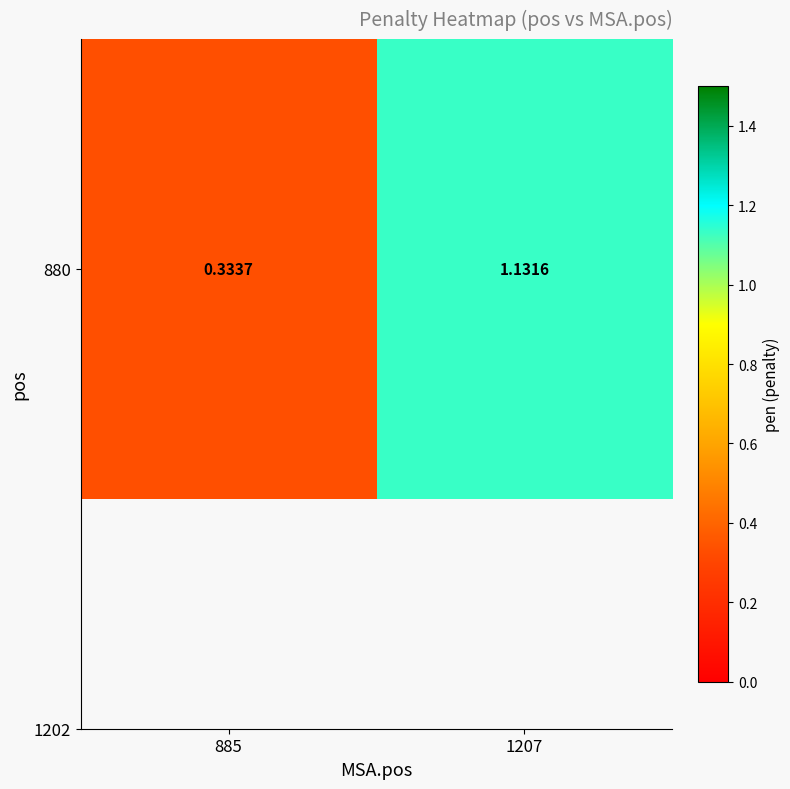

What is the difference between the values at 1207 and 885?

0.8